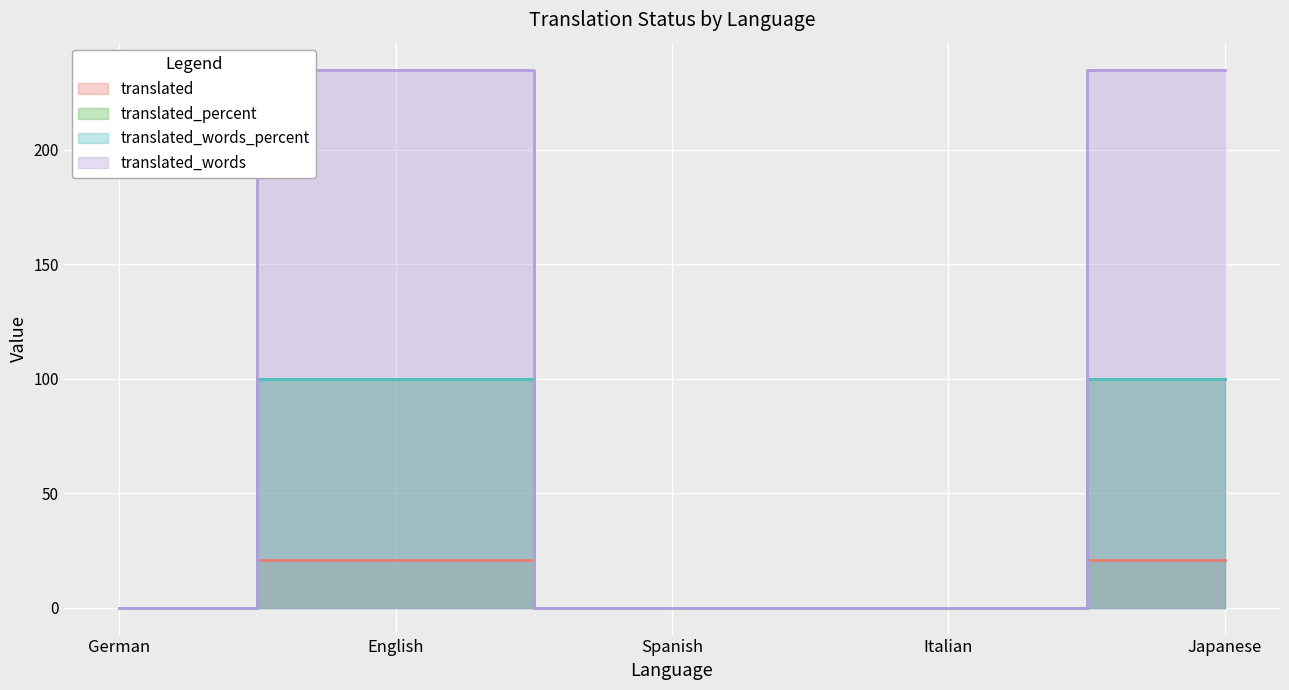

How many positive values does the translated_words_percent series have?

2